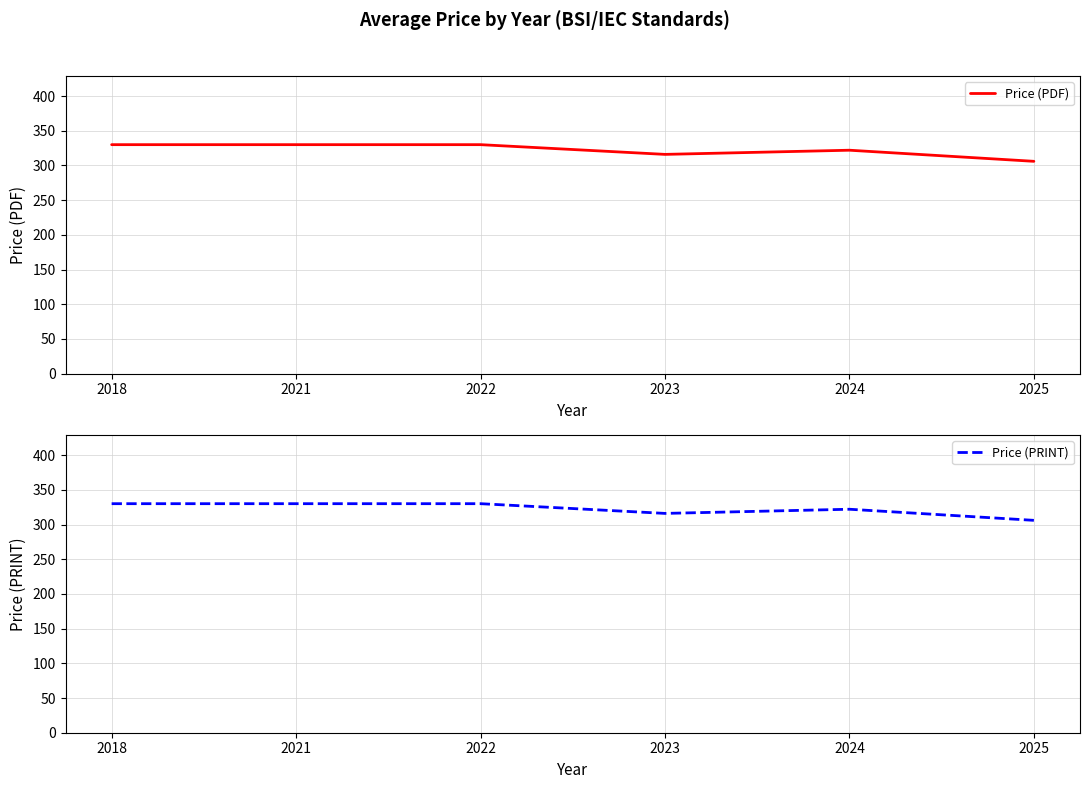

What is the sum of all Price (PRINT) values?

1934